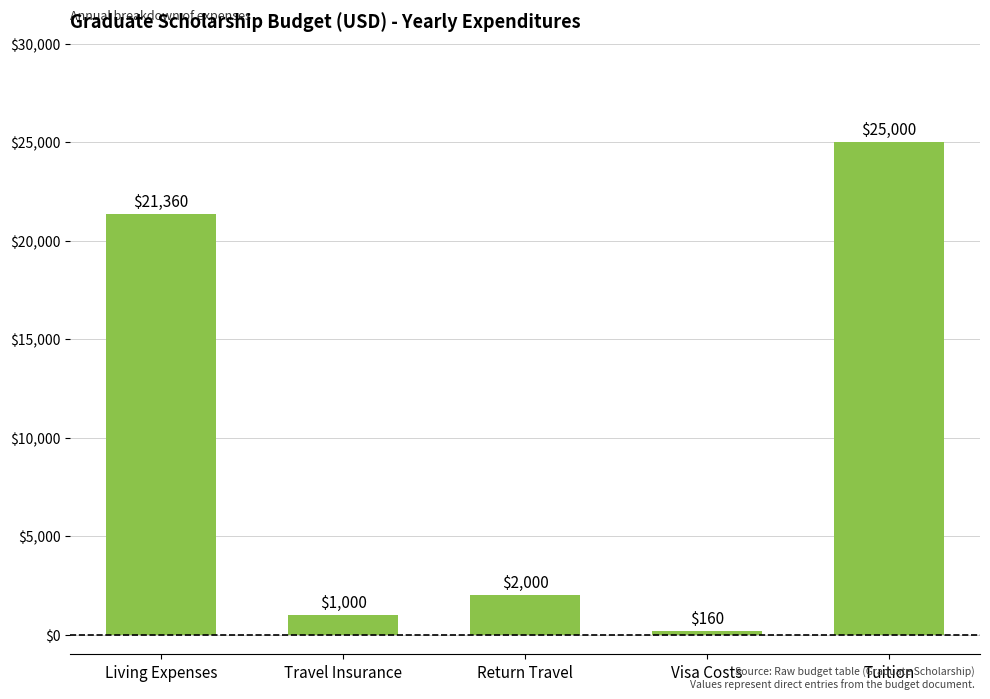

What position from the right is Visa Costs?

2